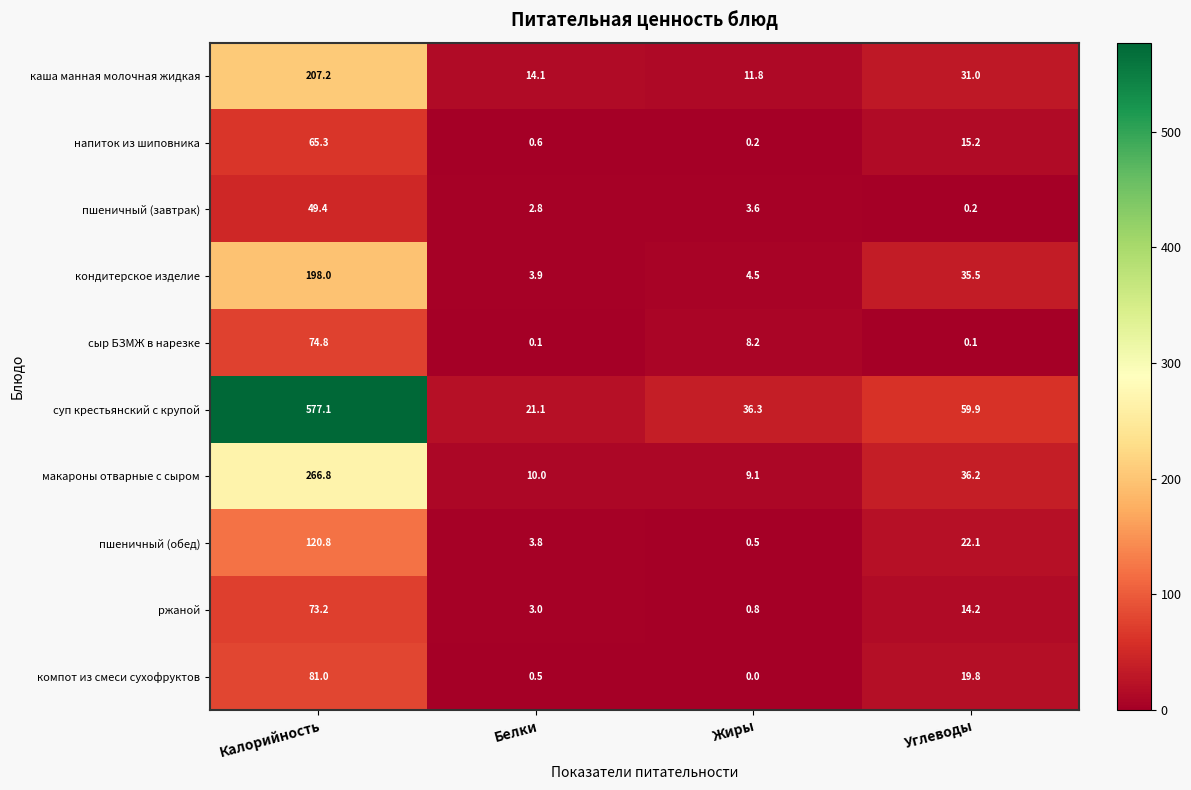

What is the sum of the макароны отварные с сыром values at Белки and Жиры?

19.1